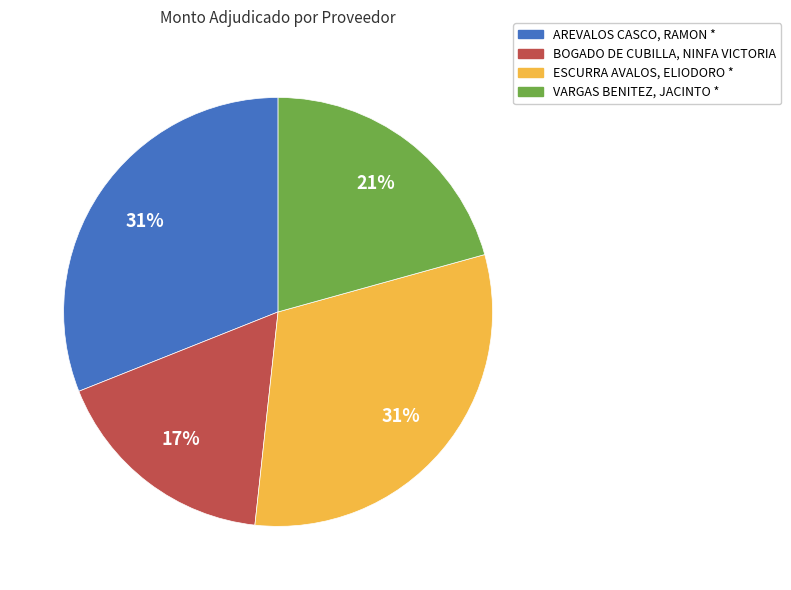

To the nearest percent, what percentage of the pie is BOGADO DE CUBILLA, NINFA VICTORIA?

17%